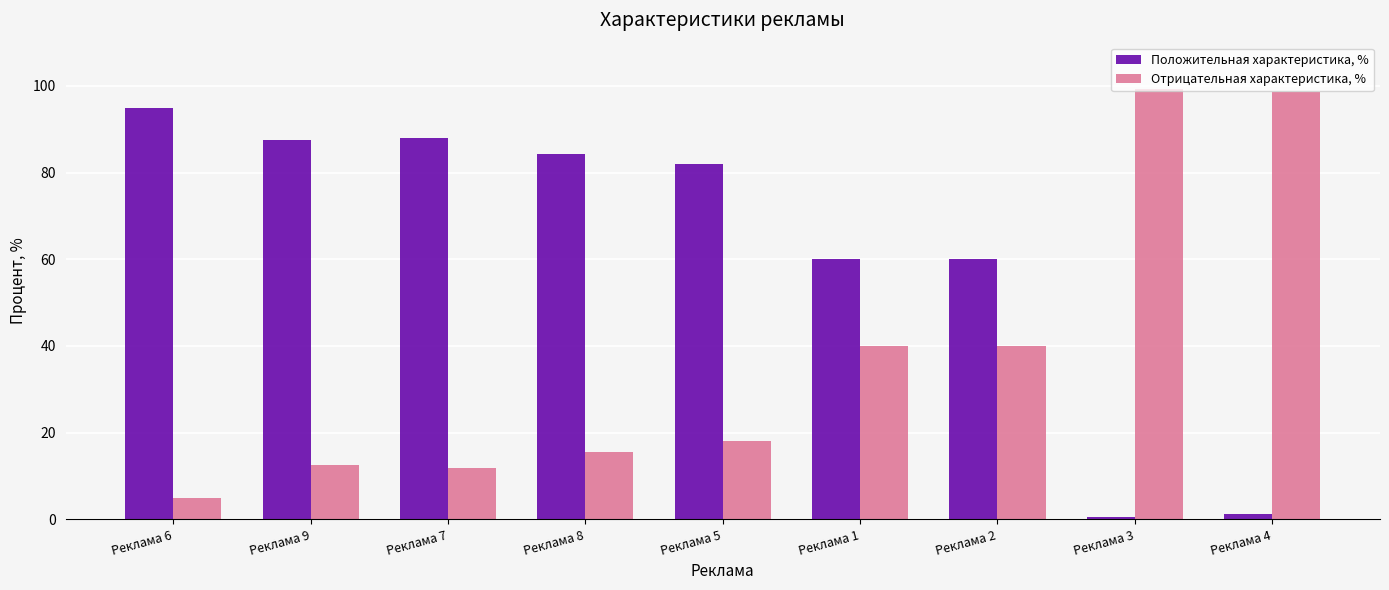

What is the greatest value displayed?

99.4